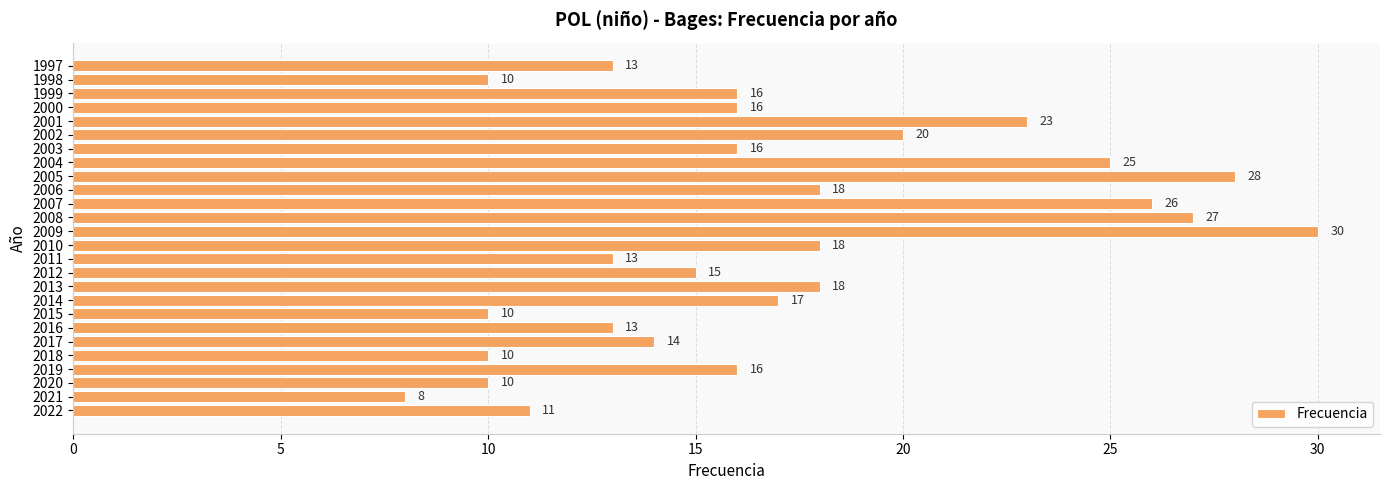

What is the ratio of the value at 2012 to the value at 2022?

1.4